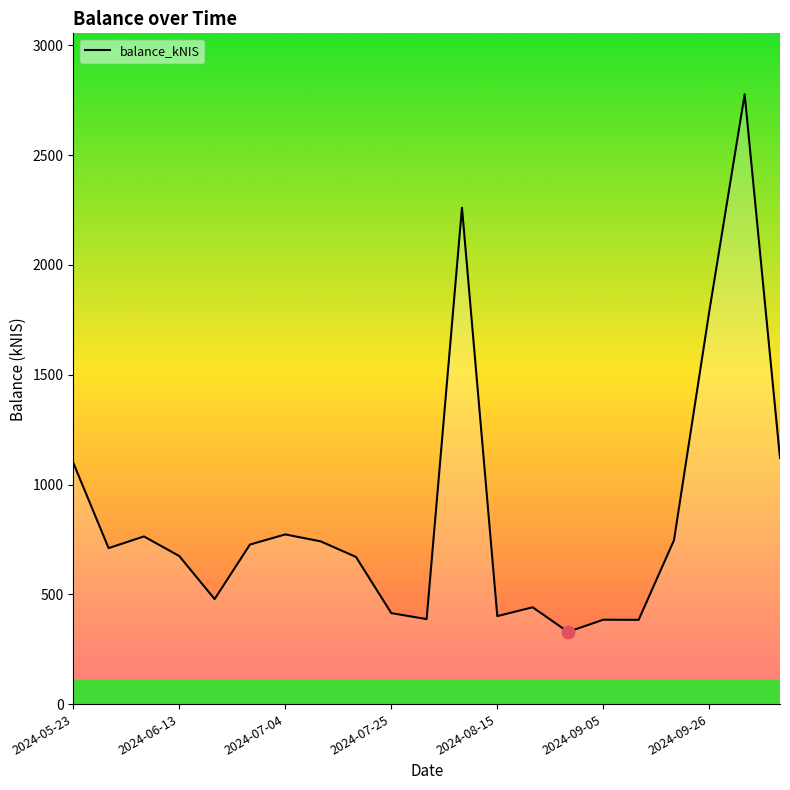

What is the maximum value shown in the chart?

2777.4